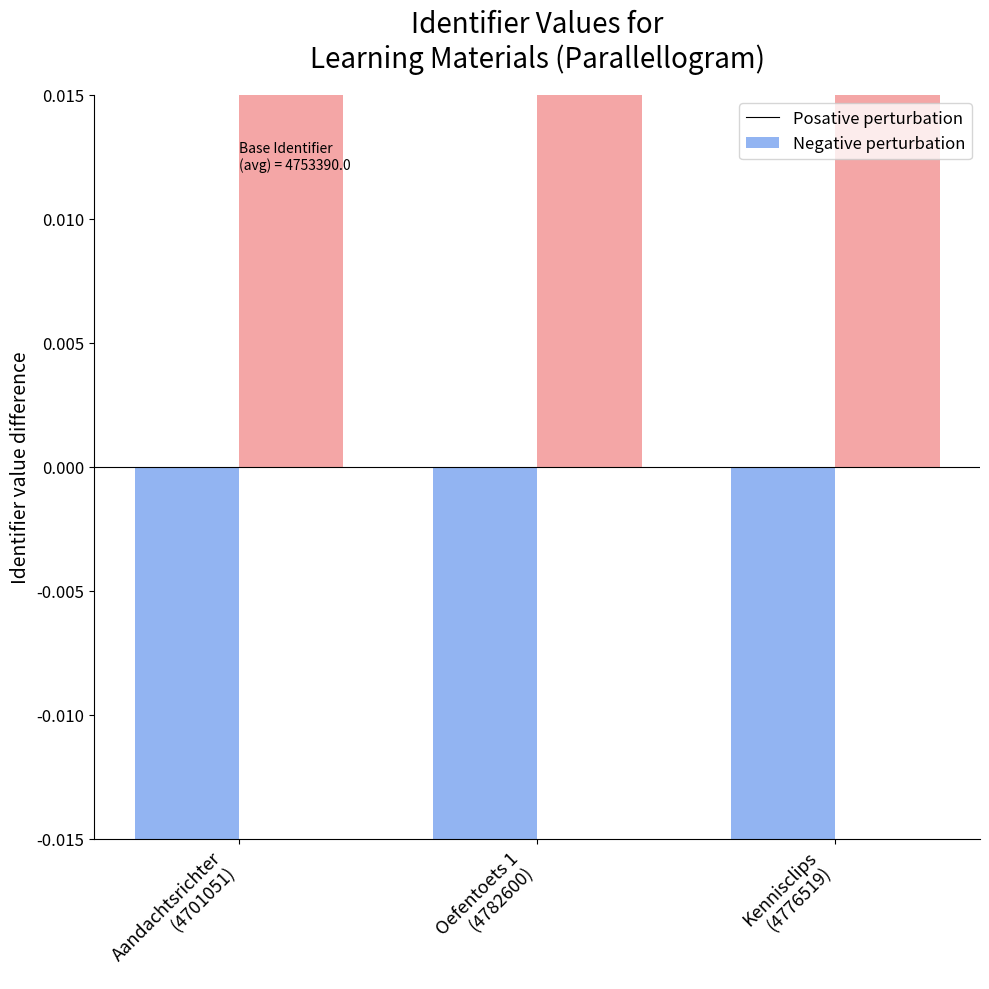

The Positive perturbation series shows -0.1 at Kennisclips
(4776519). True or false?

False